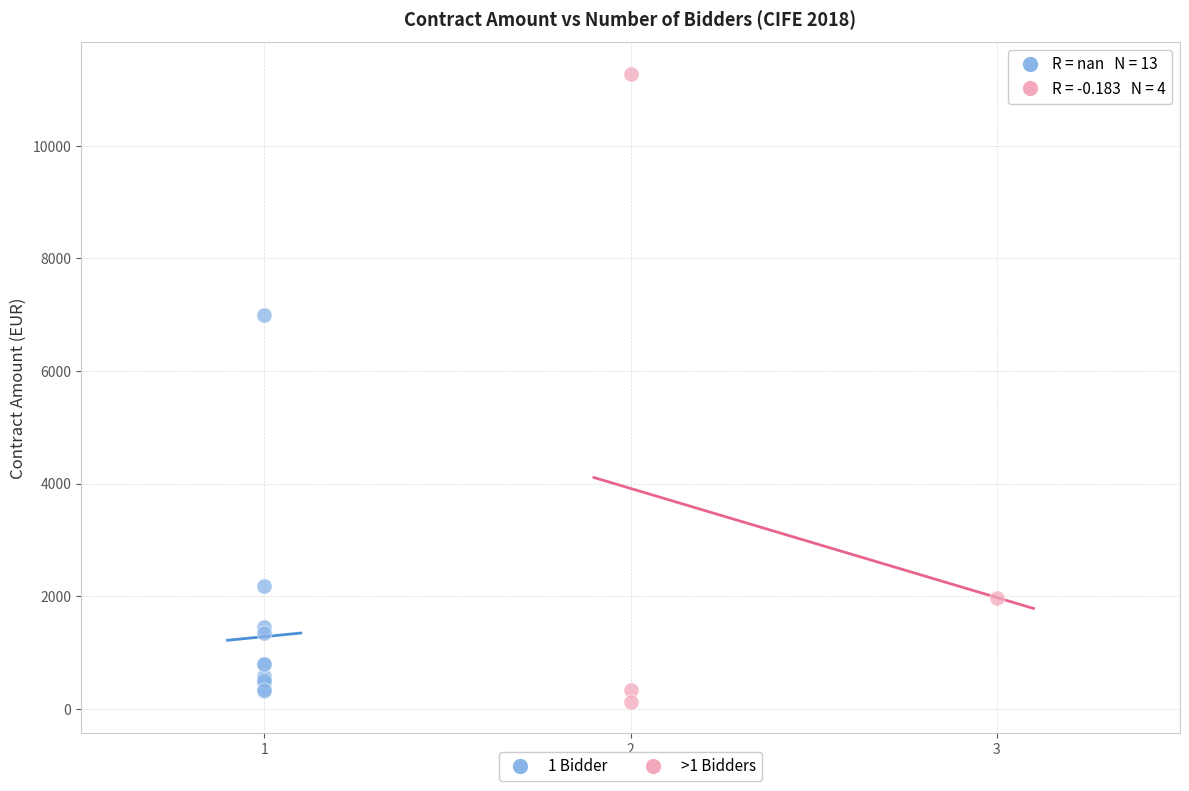

Which series has the largest Y range (max minus min)?

>1 Bidders